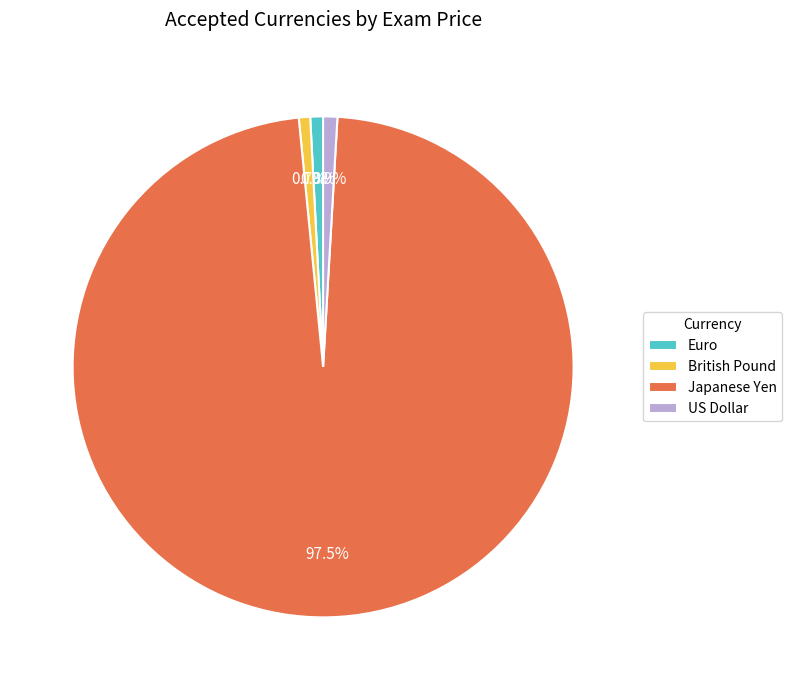

Approximately how many times larger is the value at US Dollar compared to Euro?

1.1